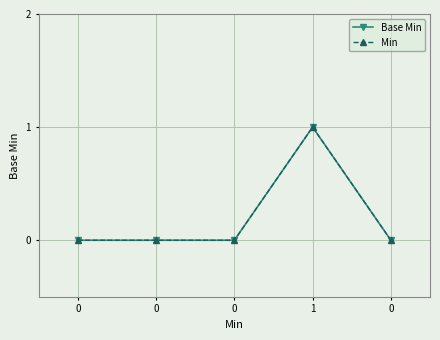

What is the sum of all Min values?

1